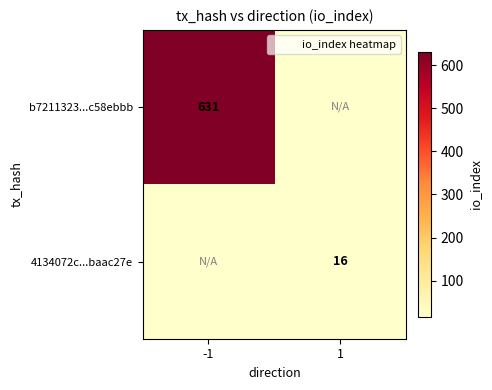

Is it true that b7211323...c58ebbb equals 1035 at -1?

False